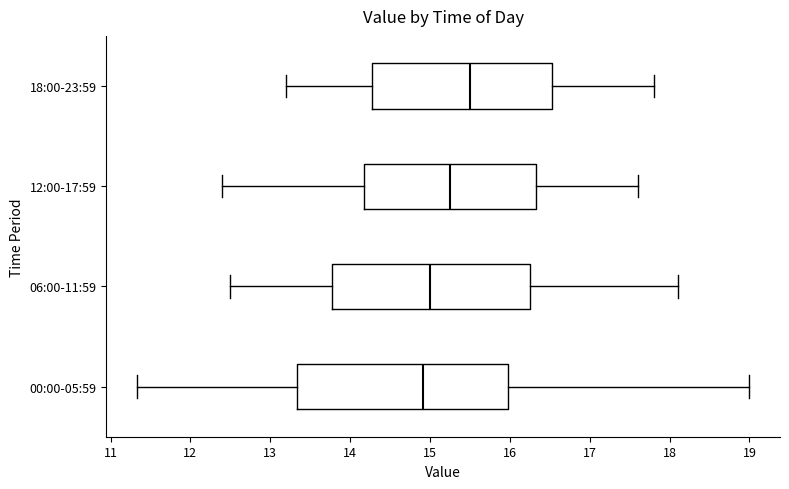

Where does the left whisker of the box for 12:00-17:59 end on the x-axis? The values are not printed on the chart, so give them approximately, as read against the axis.

12.4